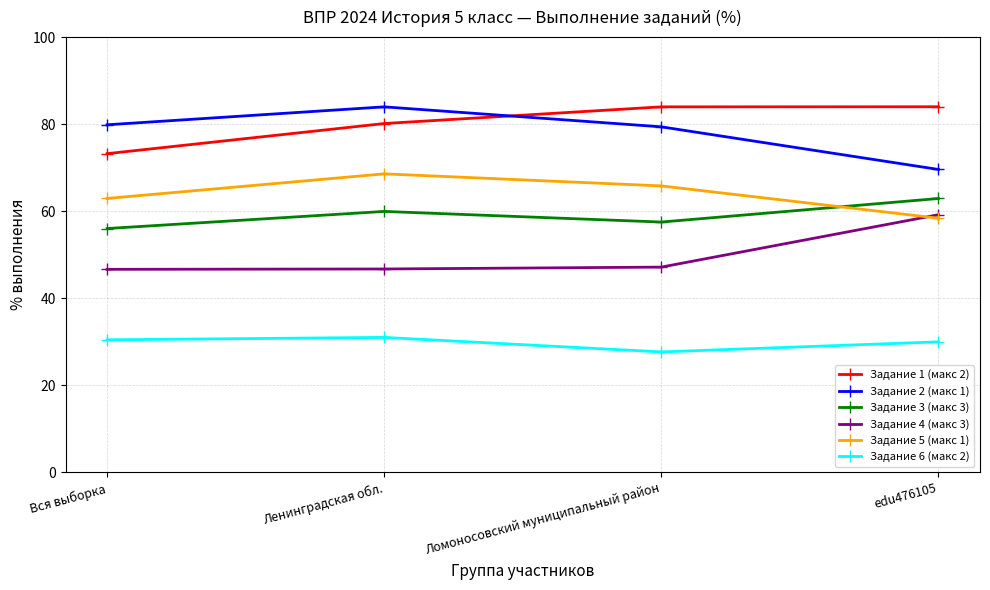

What is the average value of the Задание 5 (макс 1) series?

63.9